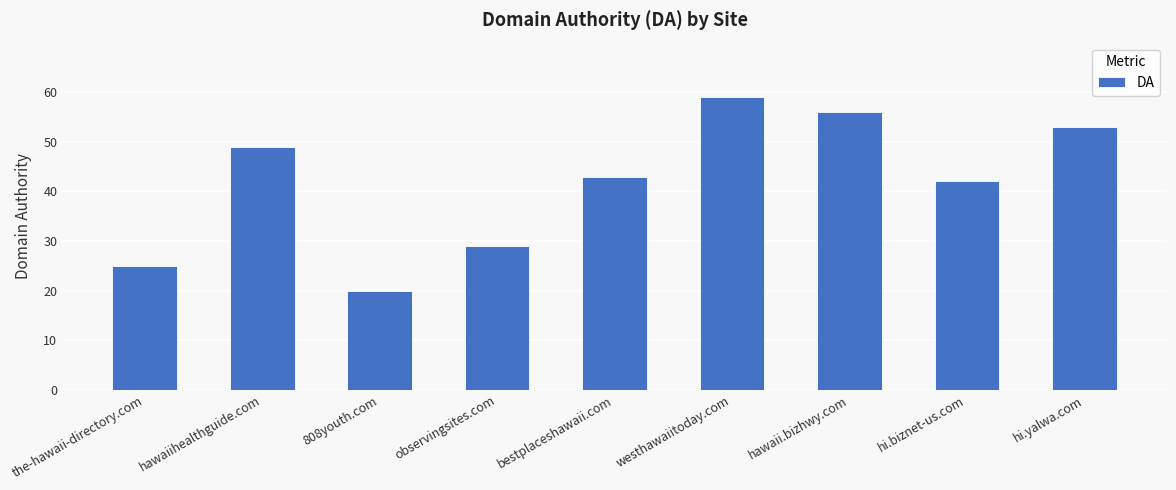

The chart shows a value of 20 at 808youth.com. True or false?

True